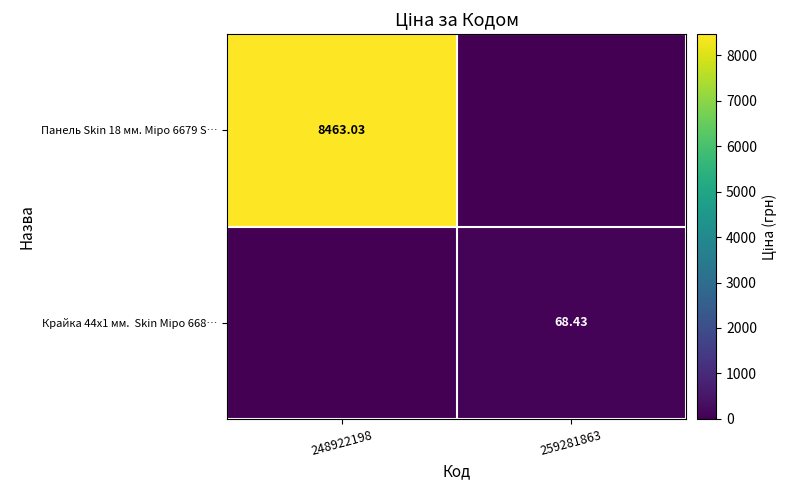

At which category does the chart reach its minimum across all series?

259281863